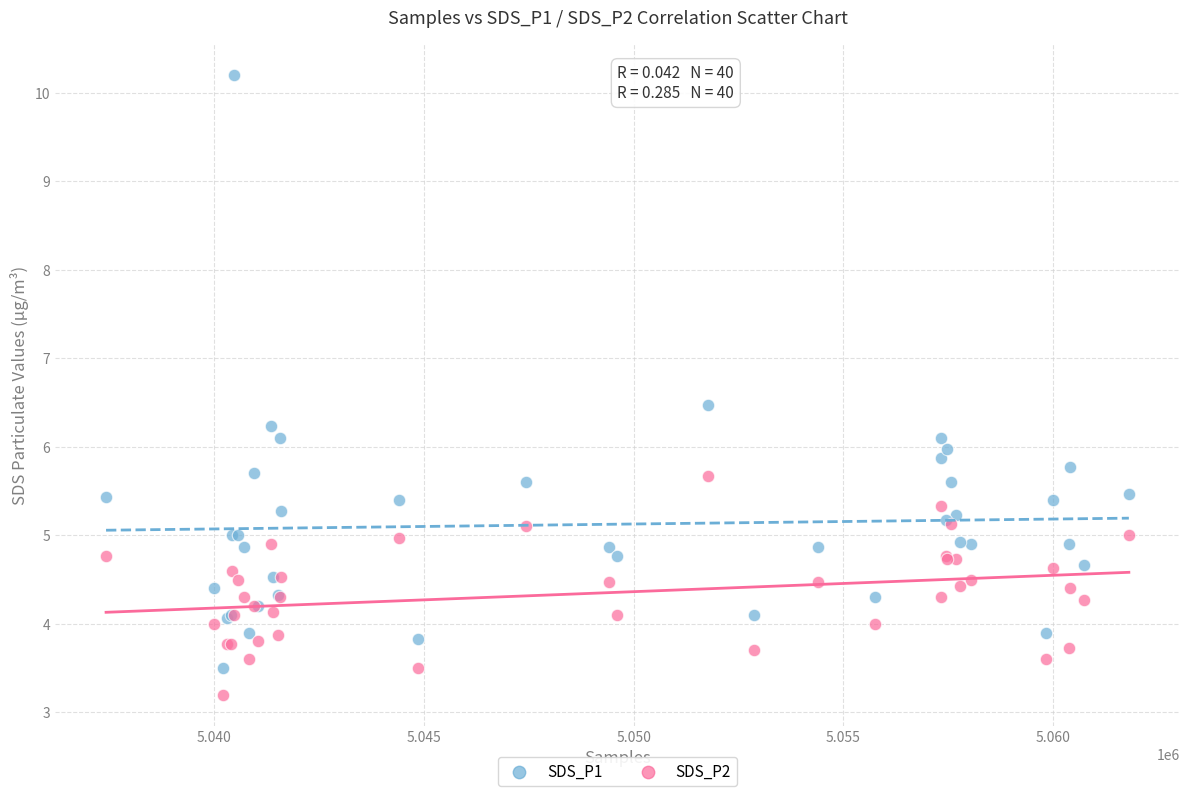

Which series has the largest Y range (max minus min)?

SDS_P1